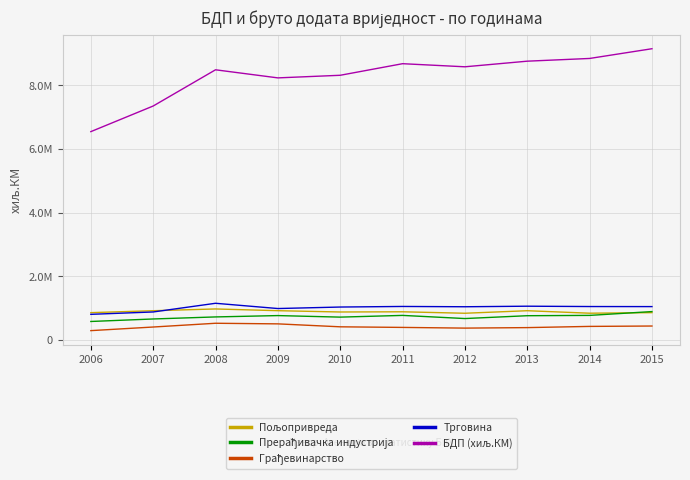

Is this an area chart (filled region under the line)?

No